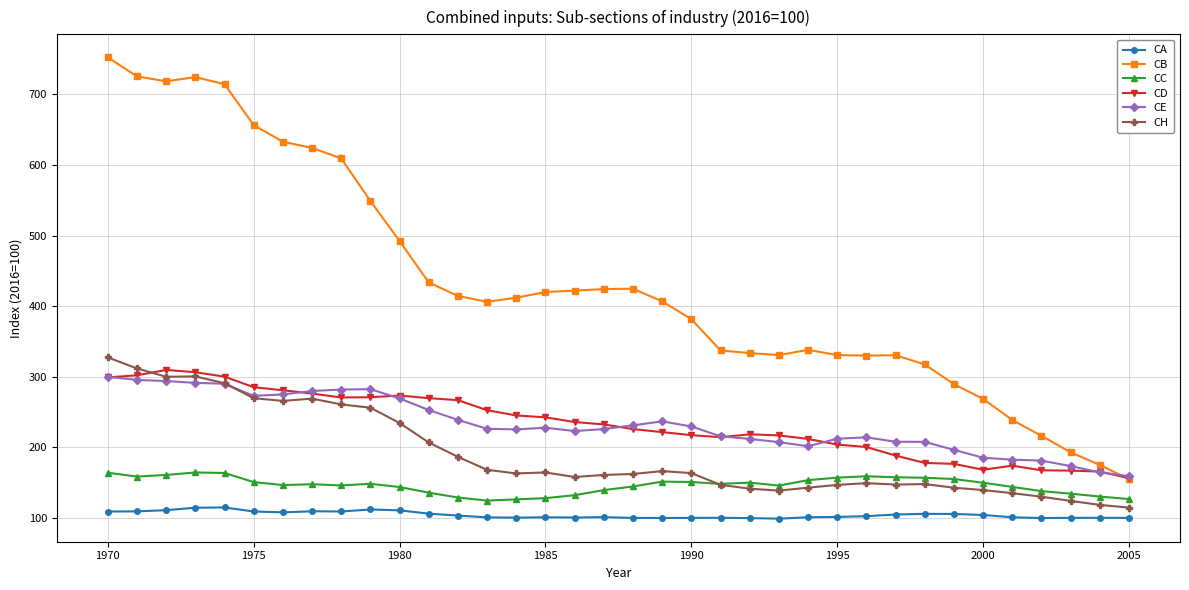

Which series has the largest total across all categories?

CB